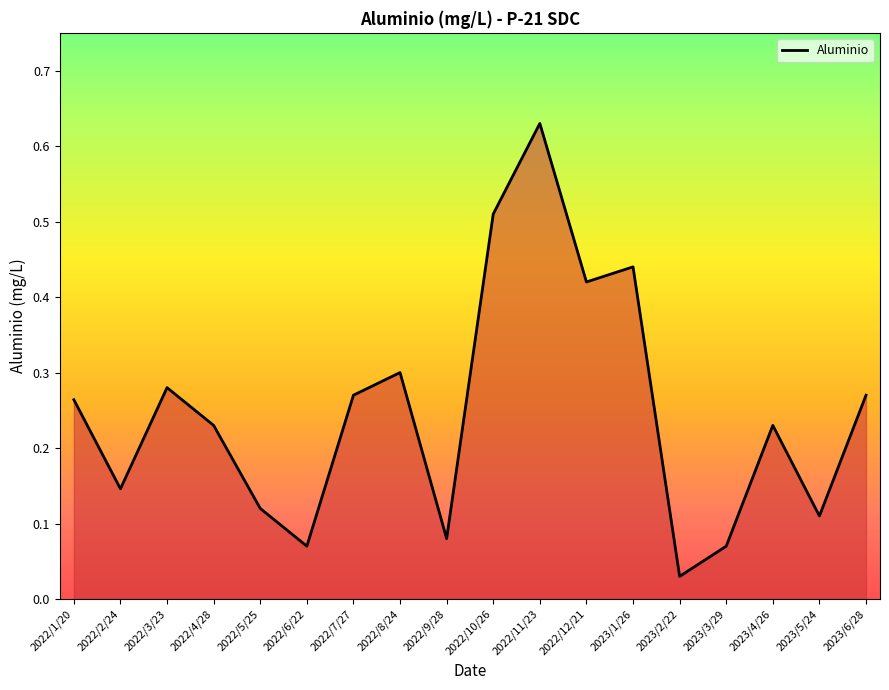

The value at 2022/1/20 is 0.3. True or false?

True